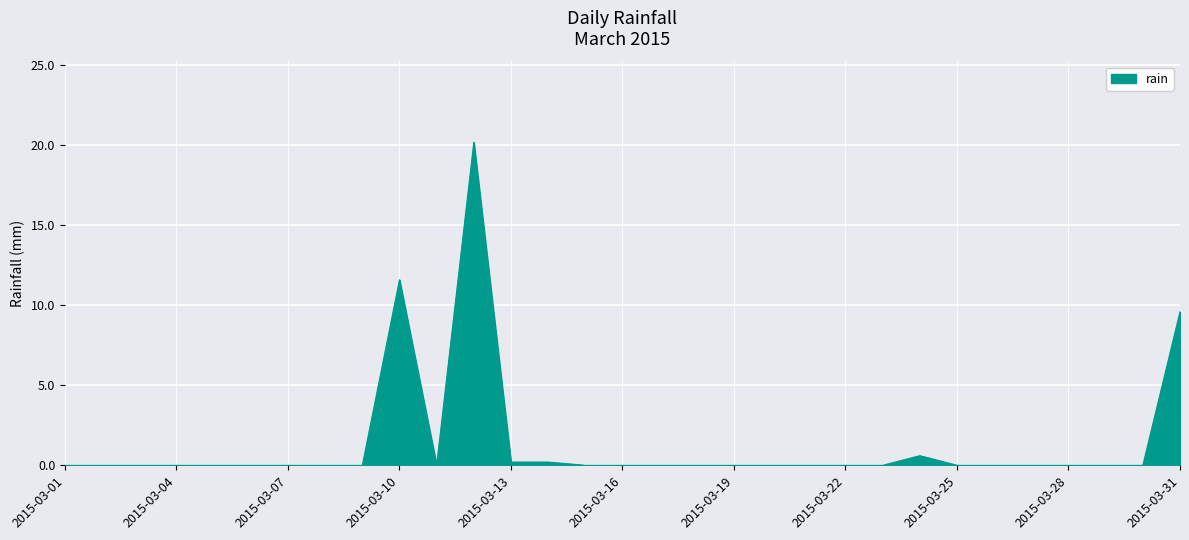

What is the maximum value shown in the chart?

20.2